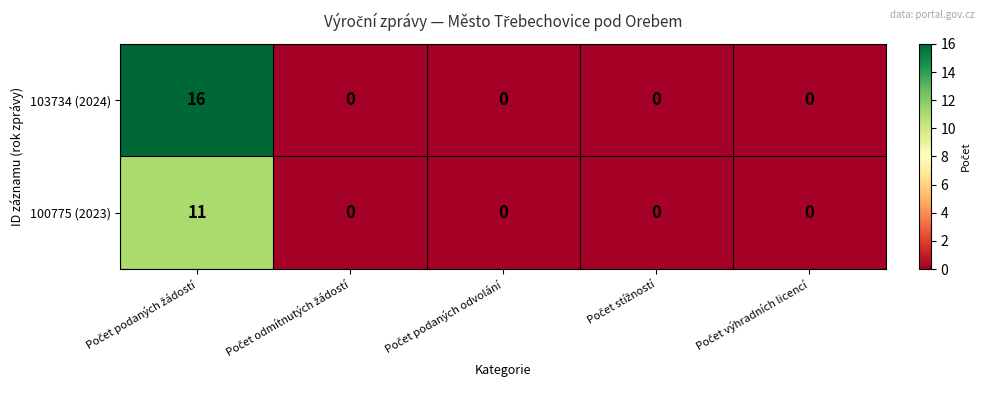

Reading left to right, what are all the values shown in this chart?

103734 (2024): 16	0	0	0	0
100775 (2023): 11	0	0	0	0